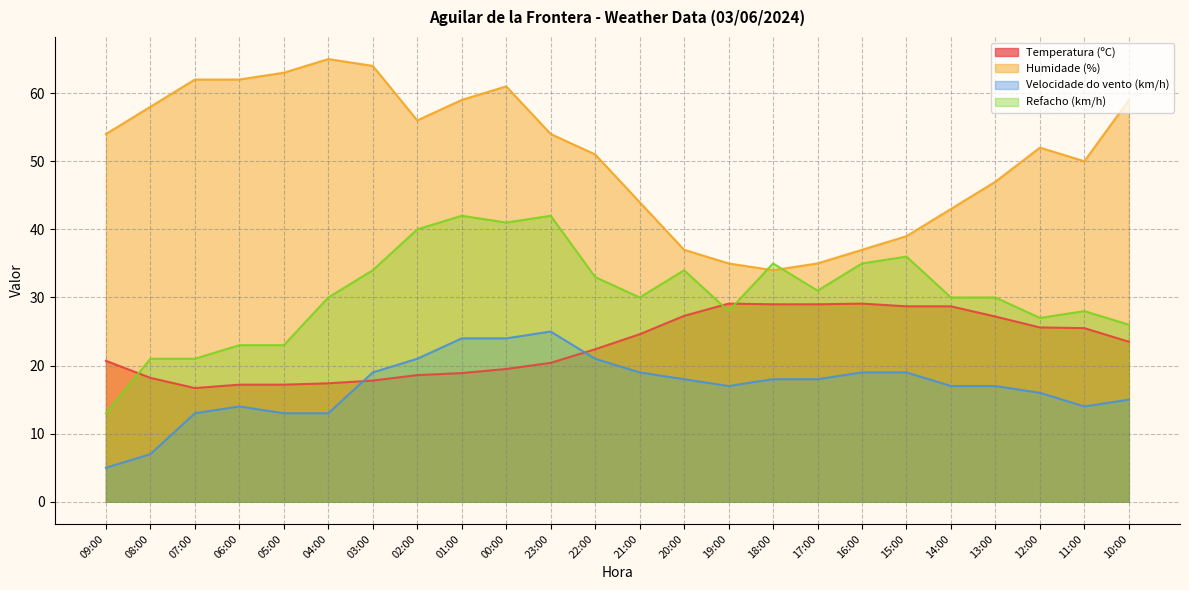

Which series changed the most between 14:00 and 11:00?

Humidade (%)